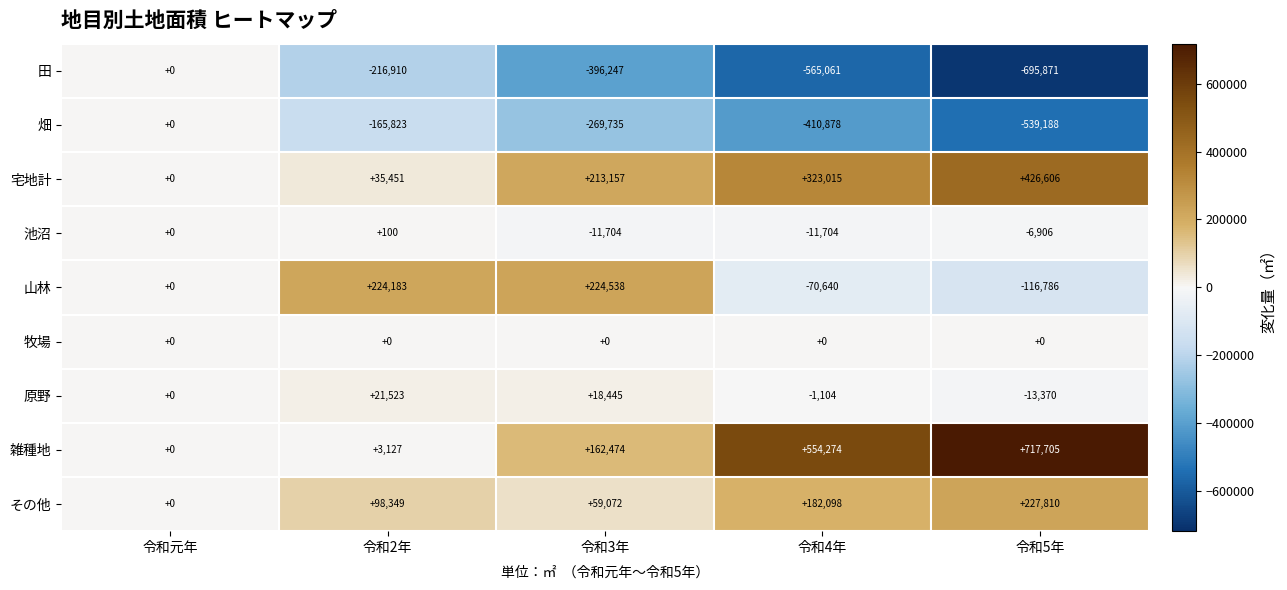

What is the minimum value shown in the chart?

-695871